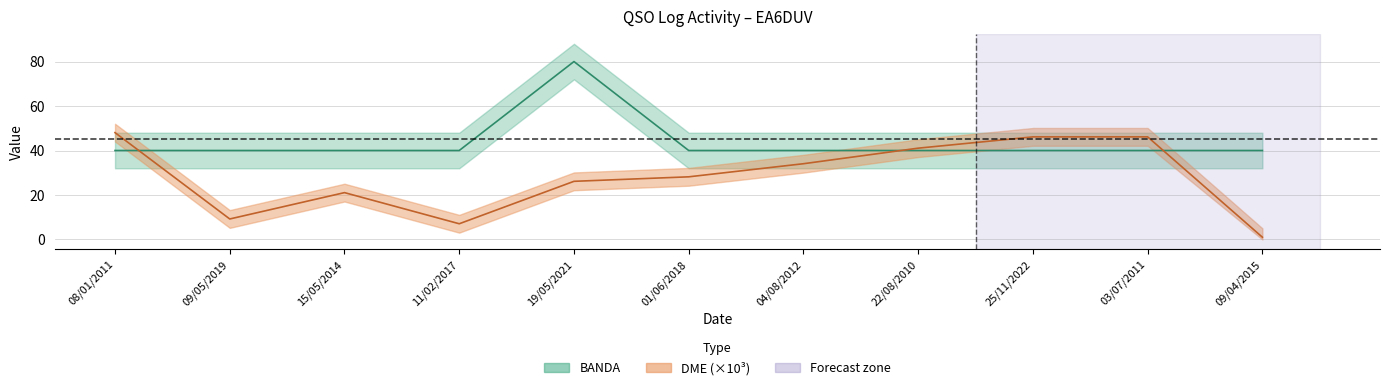

What is the label of the 11th point from the left?

09/04/2015